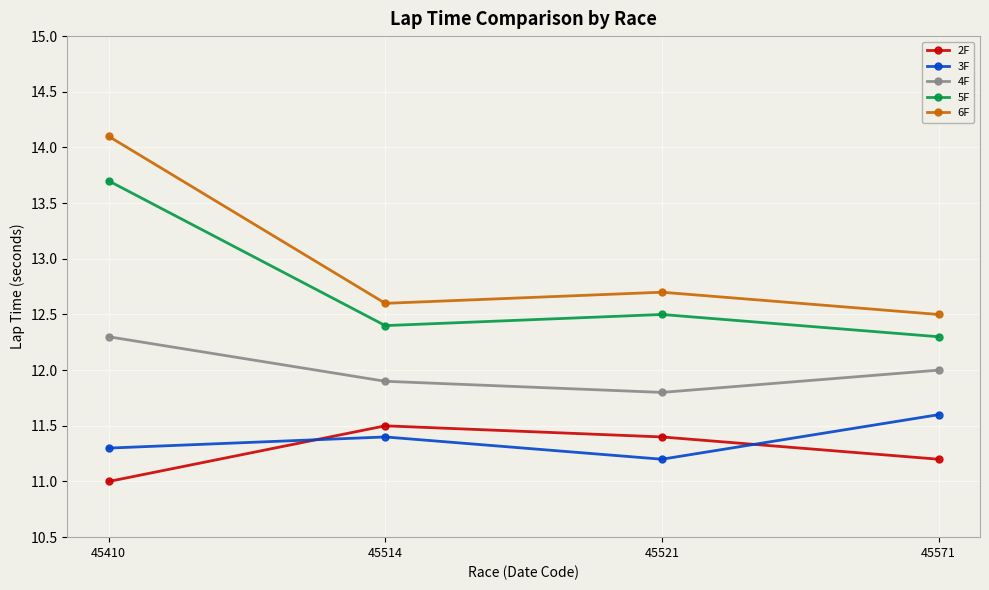

How many lines are shown in the chart?

5